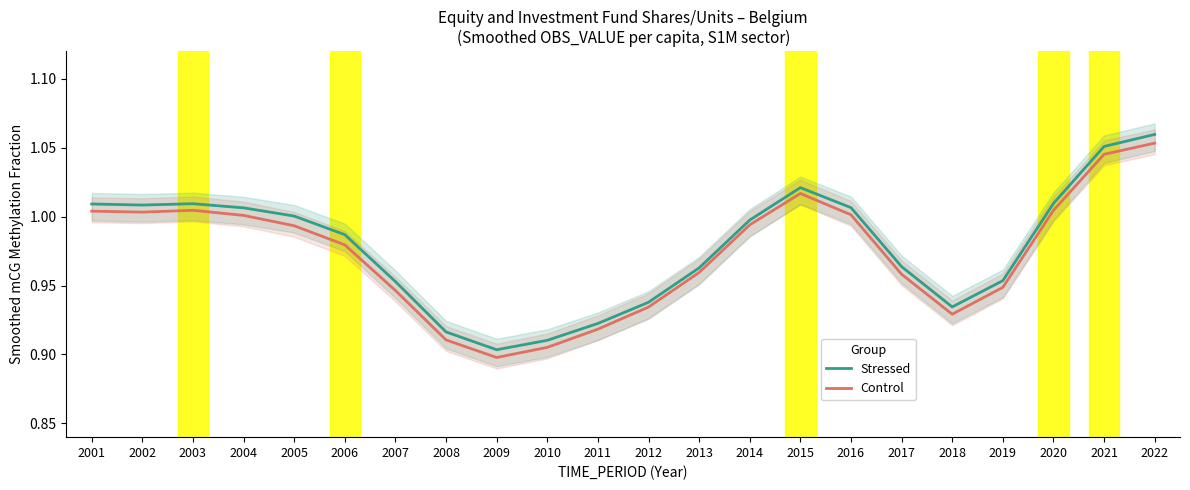

What is the approximate value of Control at 2006?

1.0